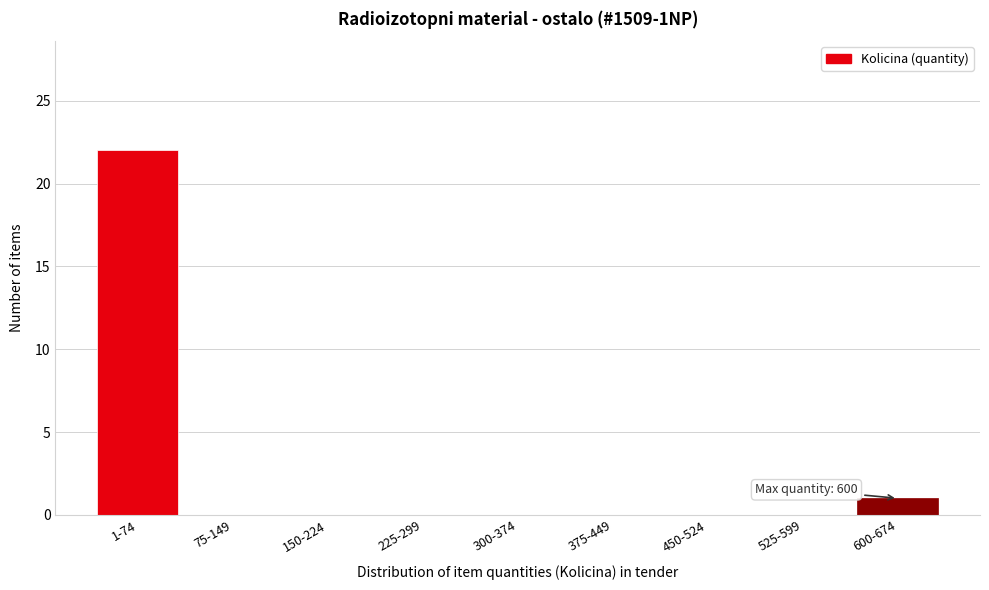

Reading right to left, list all the values displayed in this chart.

600-674=1	525-599=0	450-524=0	375-449=0	300-374=0	225-299=0	150-224=0	75-149=0	1-74=22